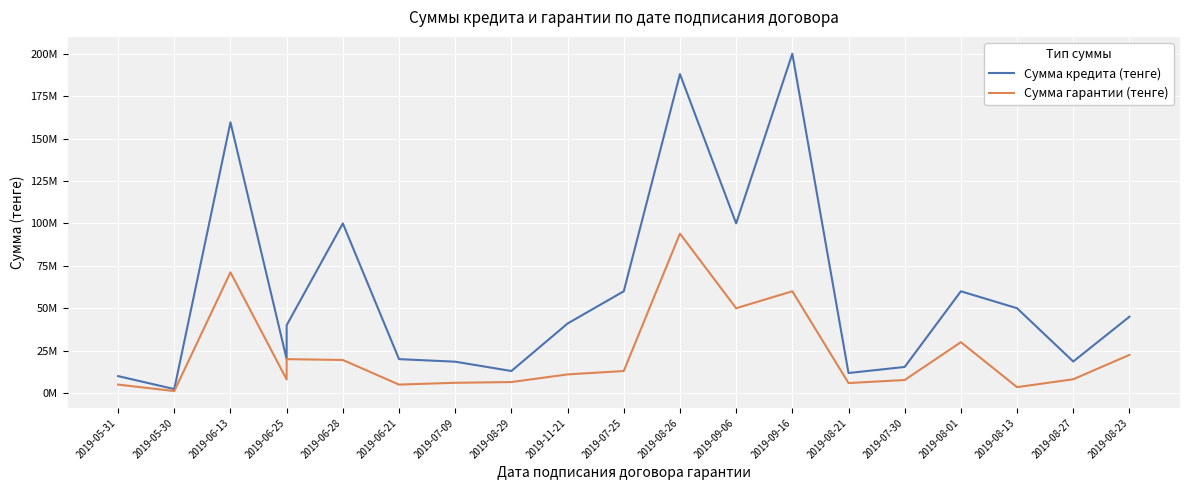

At which category does Сумма гарантии (тенге) reach its first local valley?

2019-05-30